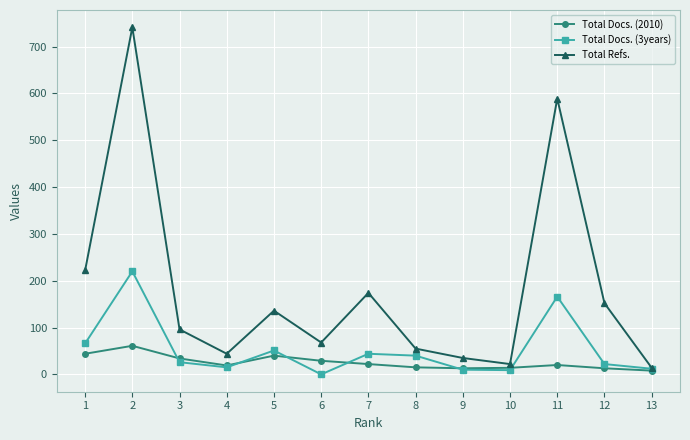

Which series has the largest range (max minus min)?

Total Refs.